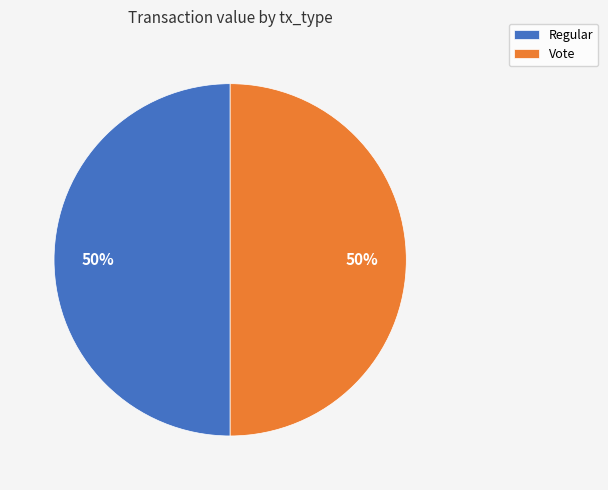

What percentage is the Vote slice, to the nearest percent?

50%